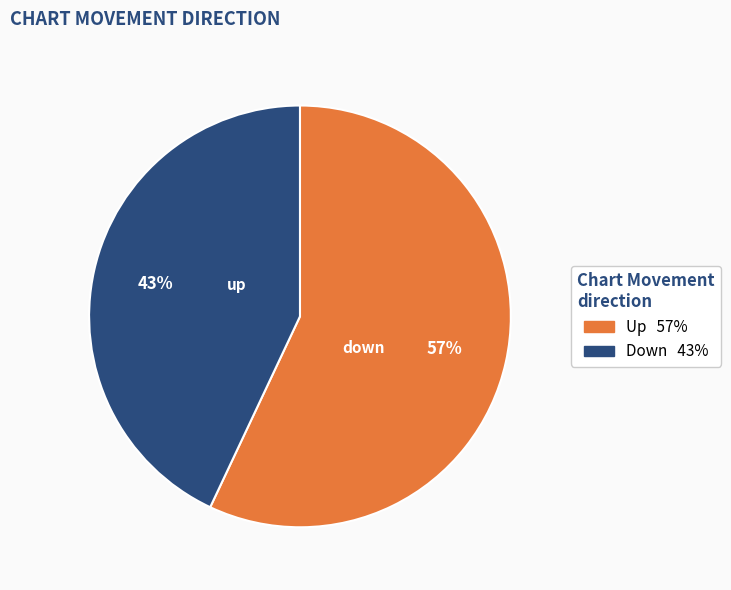

How many slices are in this pie chart?

2